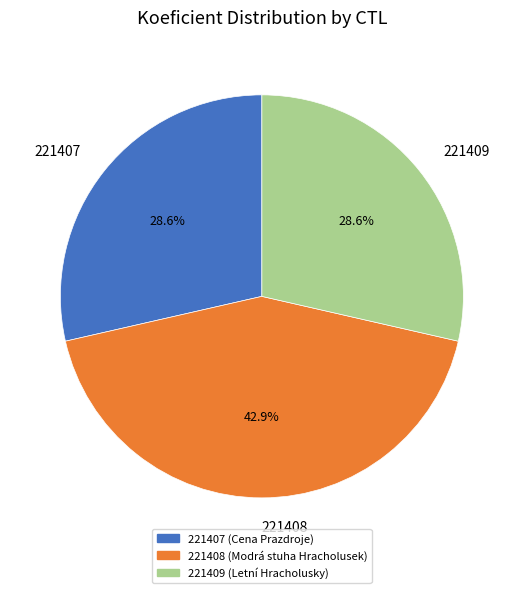

How many slices are in this pie chart?

3